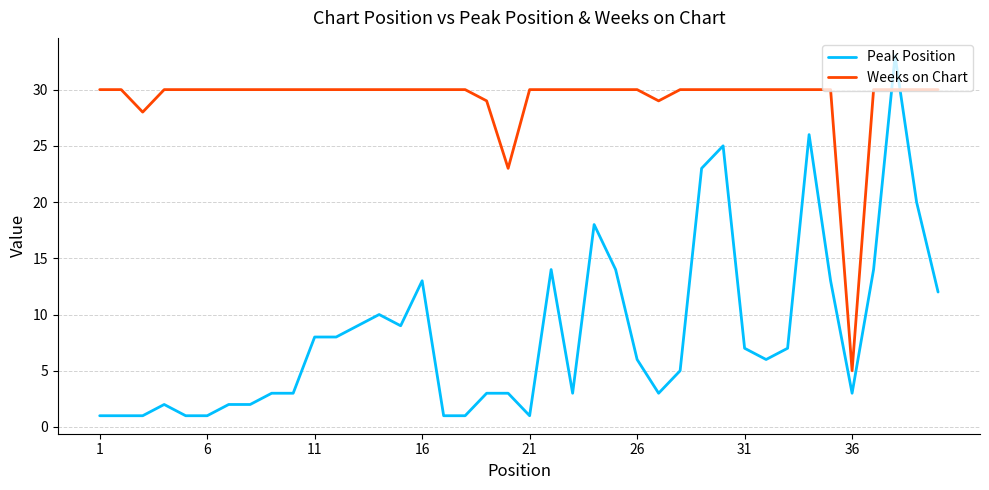

How many intersections are there between Weeks on Chart and Peak Position?

2